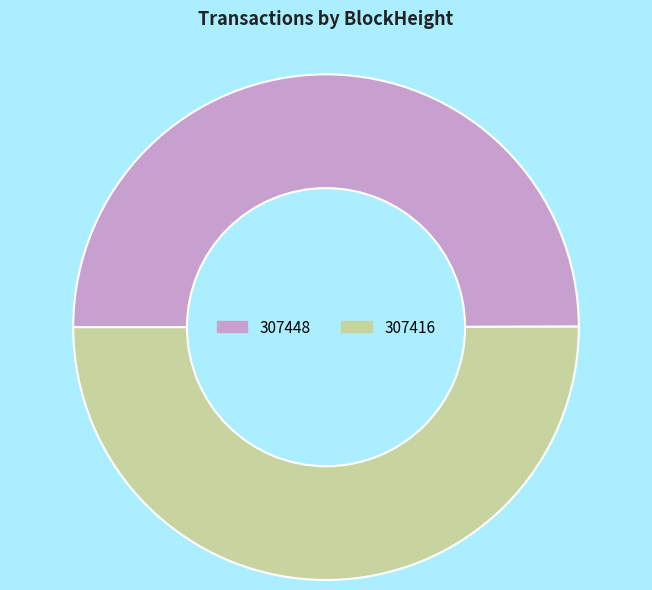

Approximately how many times larger is the value at 307416 compared to 307448?

1.0